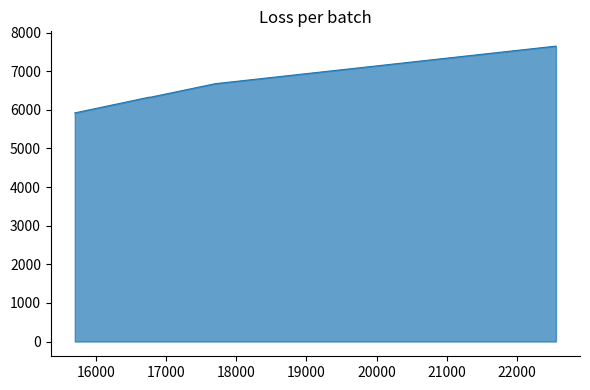

How many lines are shown in the chart?

1